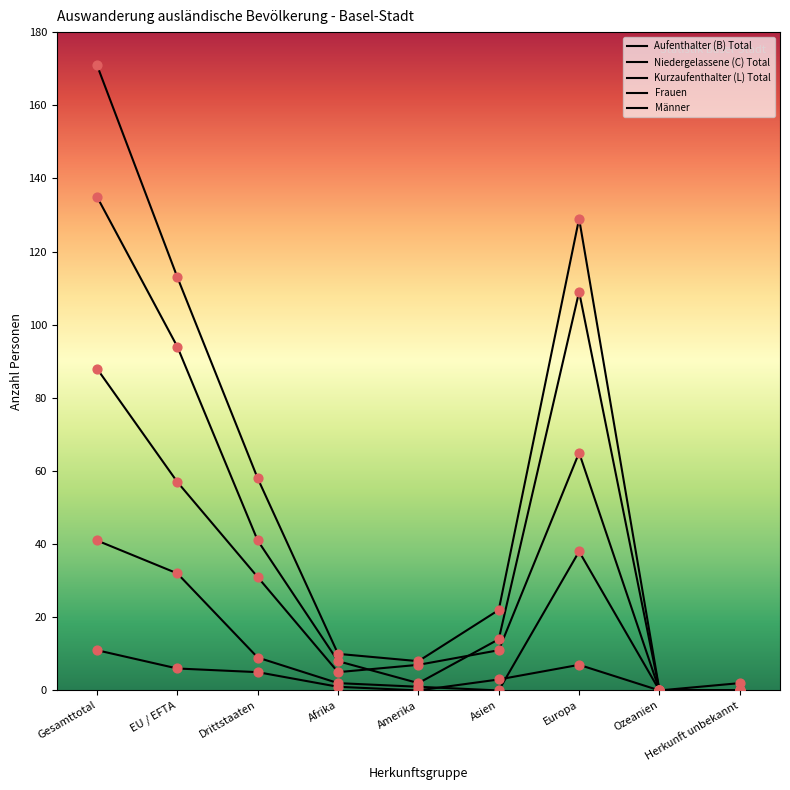

What is the total value across all series at Drittstaaten?

144